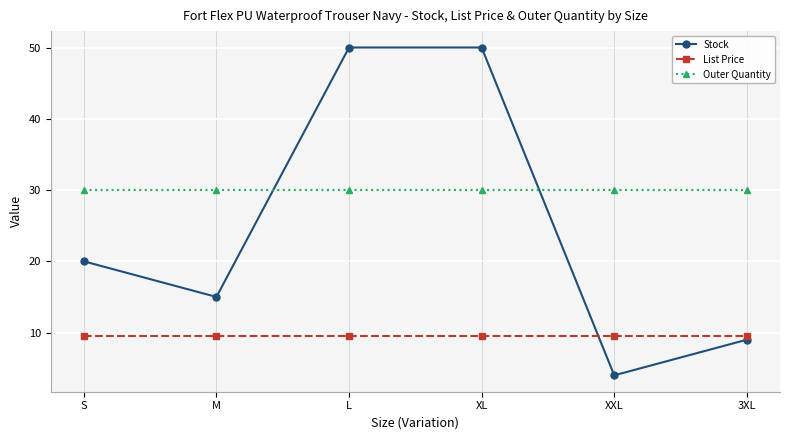

True or false: Outer Quantity has a value of 30.0 at 3XL.

True